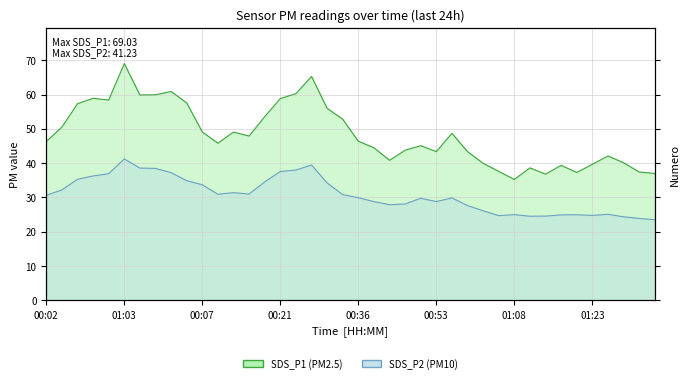

At which category does SDS_P1 reach its first local peak?

00:39